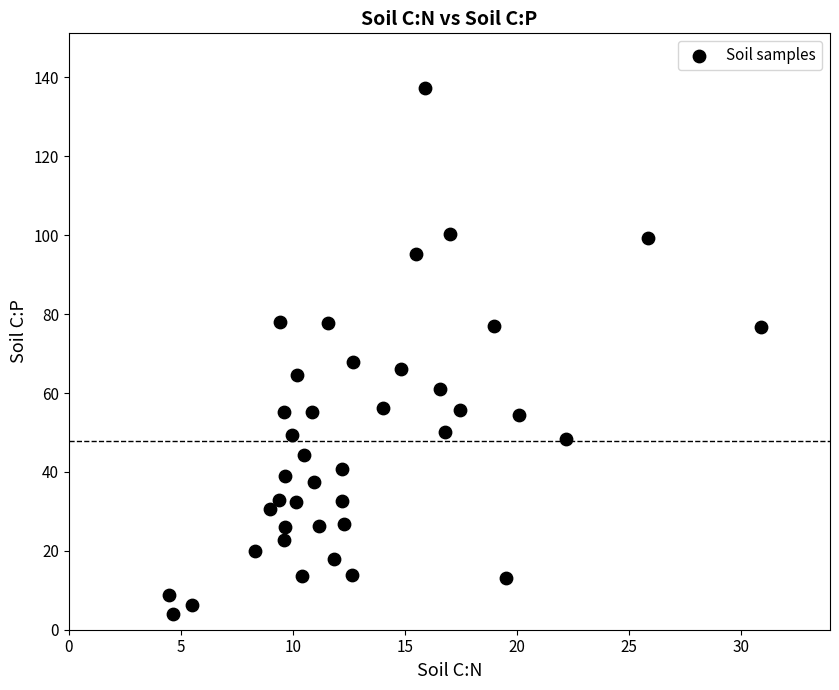

What Y value in the scatter plot is closest to 70?

67.8